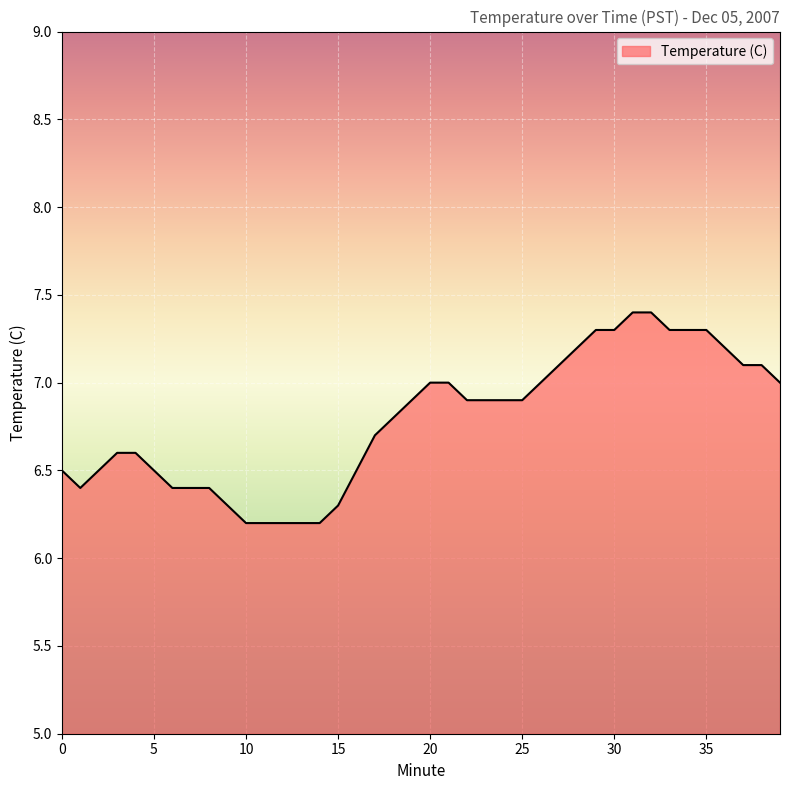

What is the difference between the maximum and minimum values?

1.2